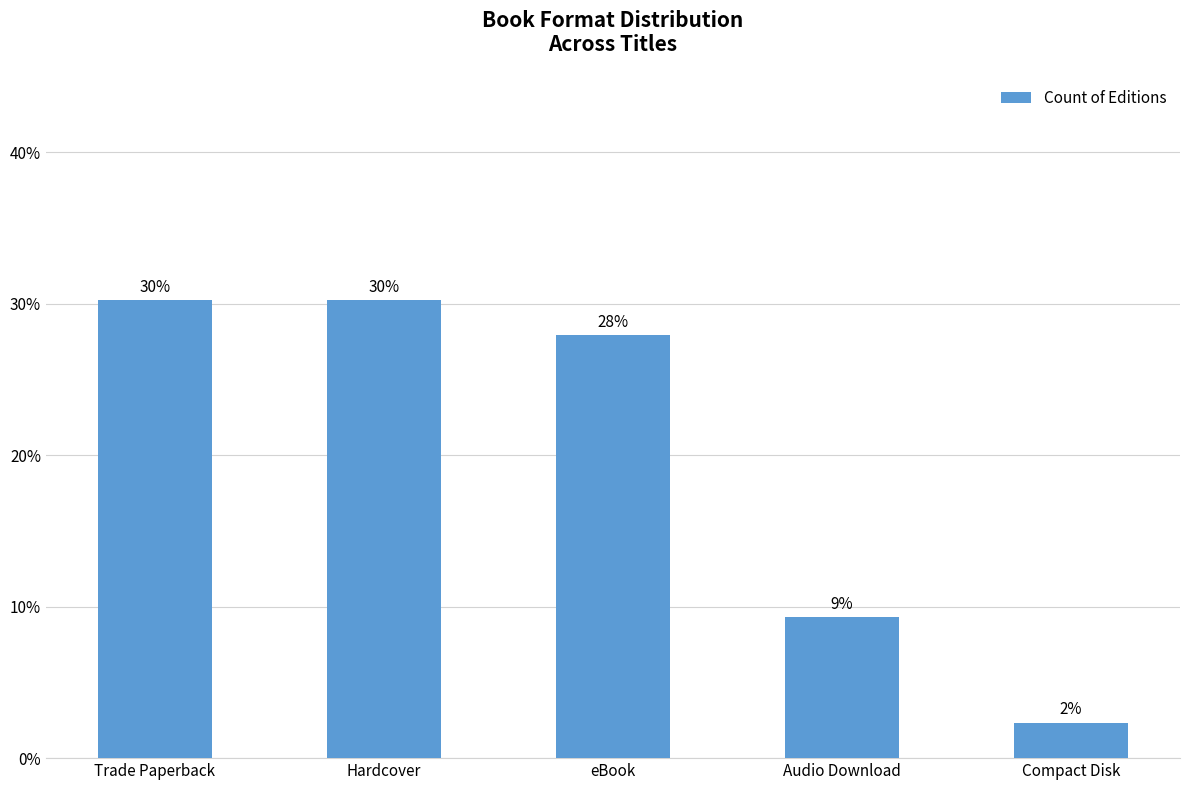

List the labels in order of value, smallest first.

Compact Disk, Audio Download, eBook, Trade Paperback, Hardcover